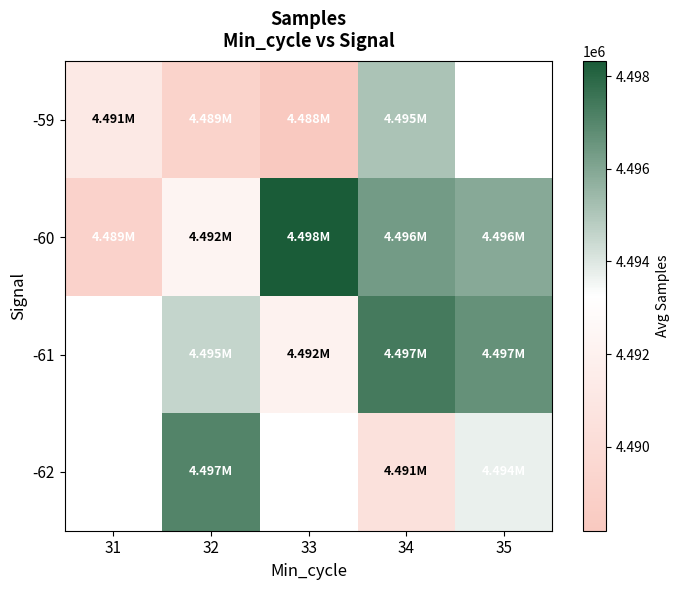

How many values in the -60 series are below 4495910?

2